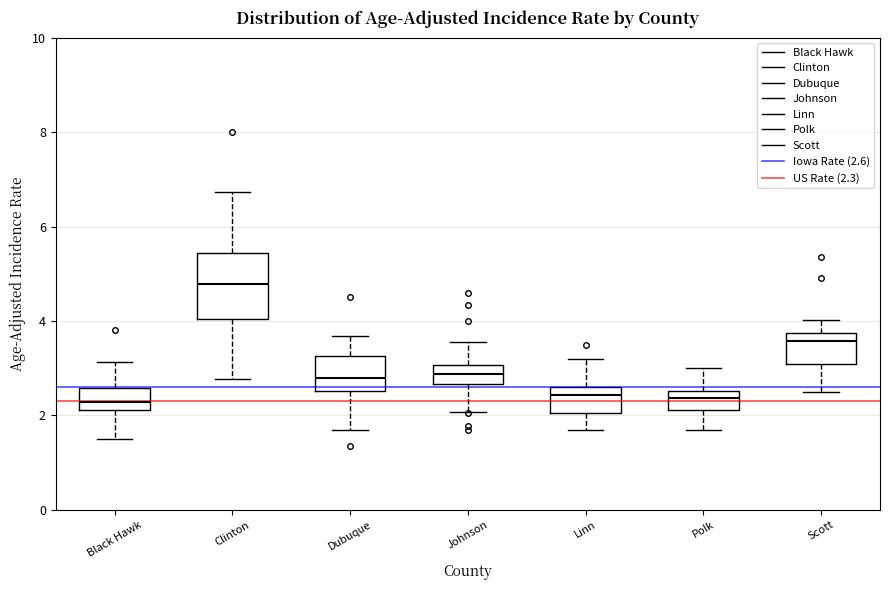

Comparing the boxes themselves (not the whiskers), which one is the tallest?

Clinton